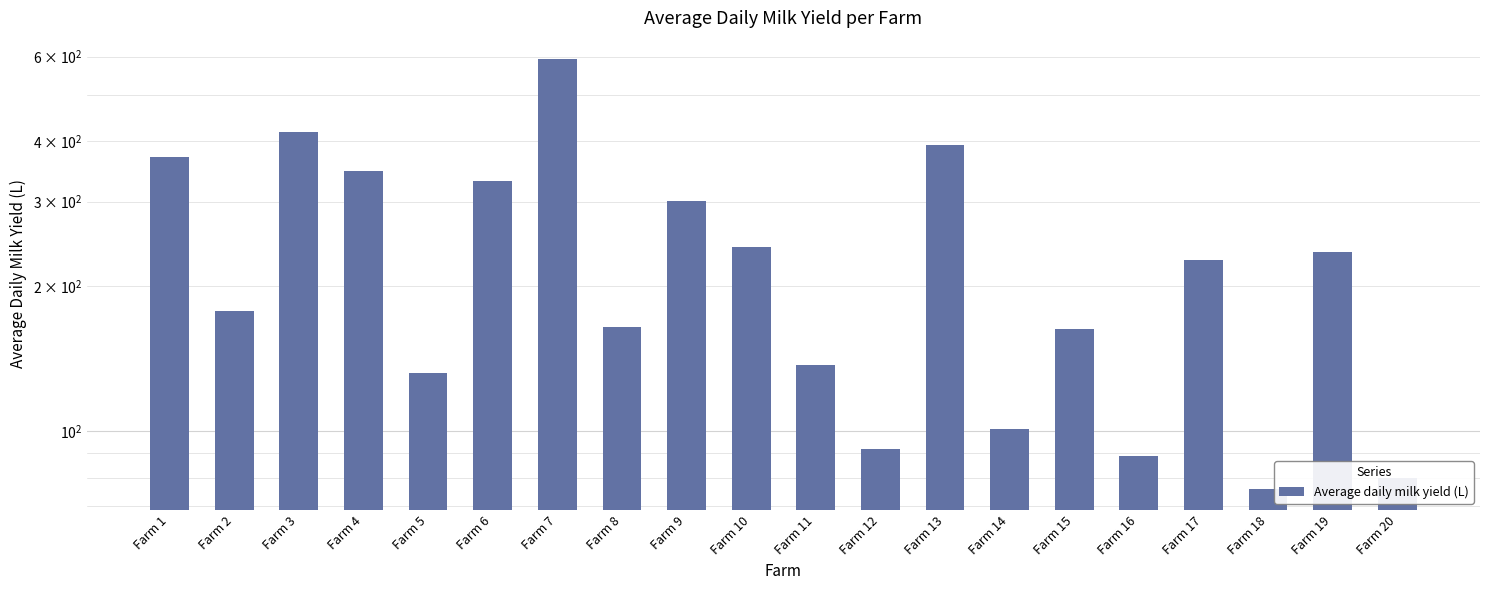

The value at Farm 17 is 66. True or false?

False